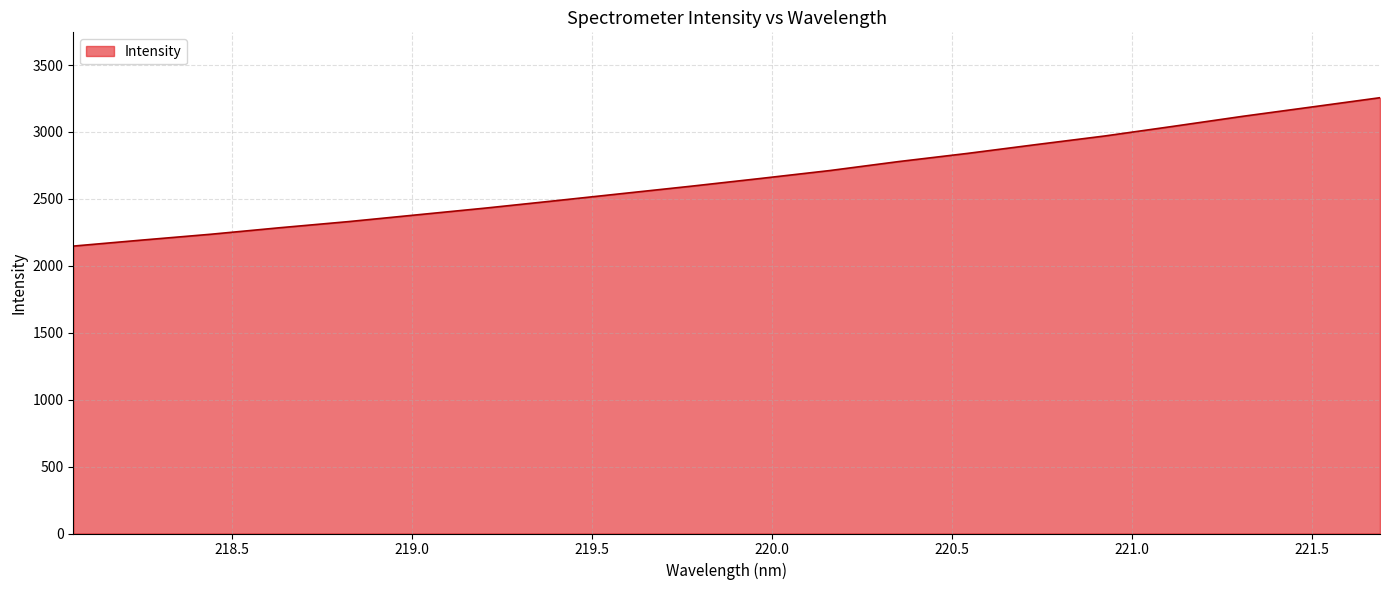

What is the difference between the maximum and minimum values?

1108.6